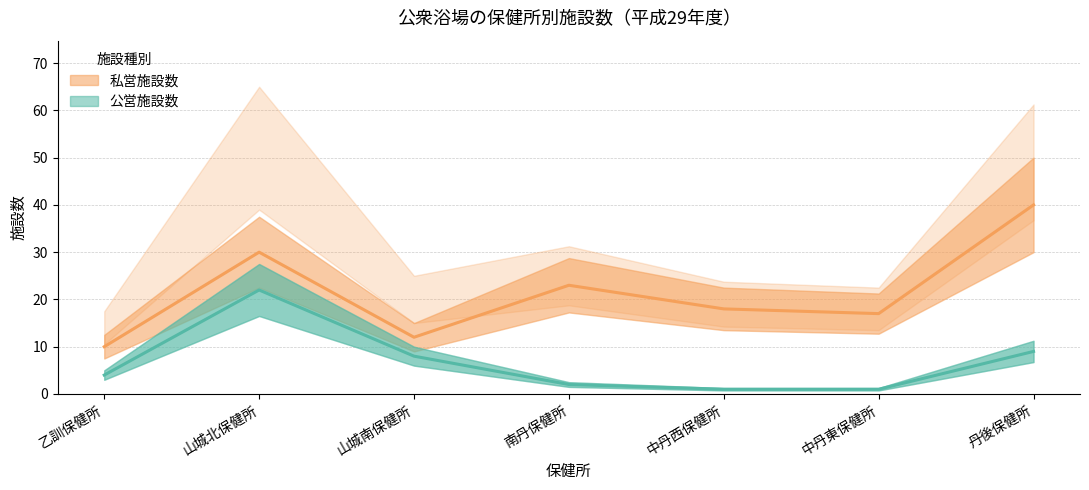

The 公営施設数 series shows 8 at 山城南保健所. True or false?

True